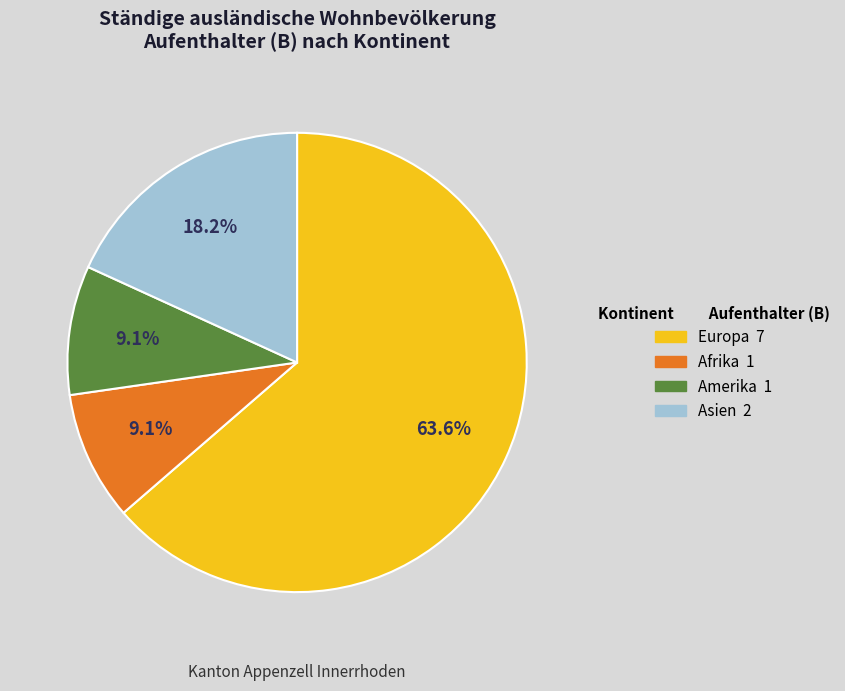

Does any single category account for the majority?

Yes